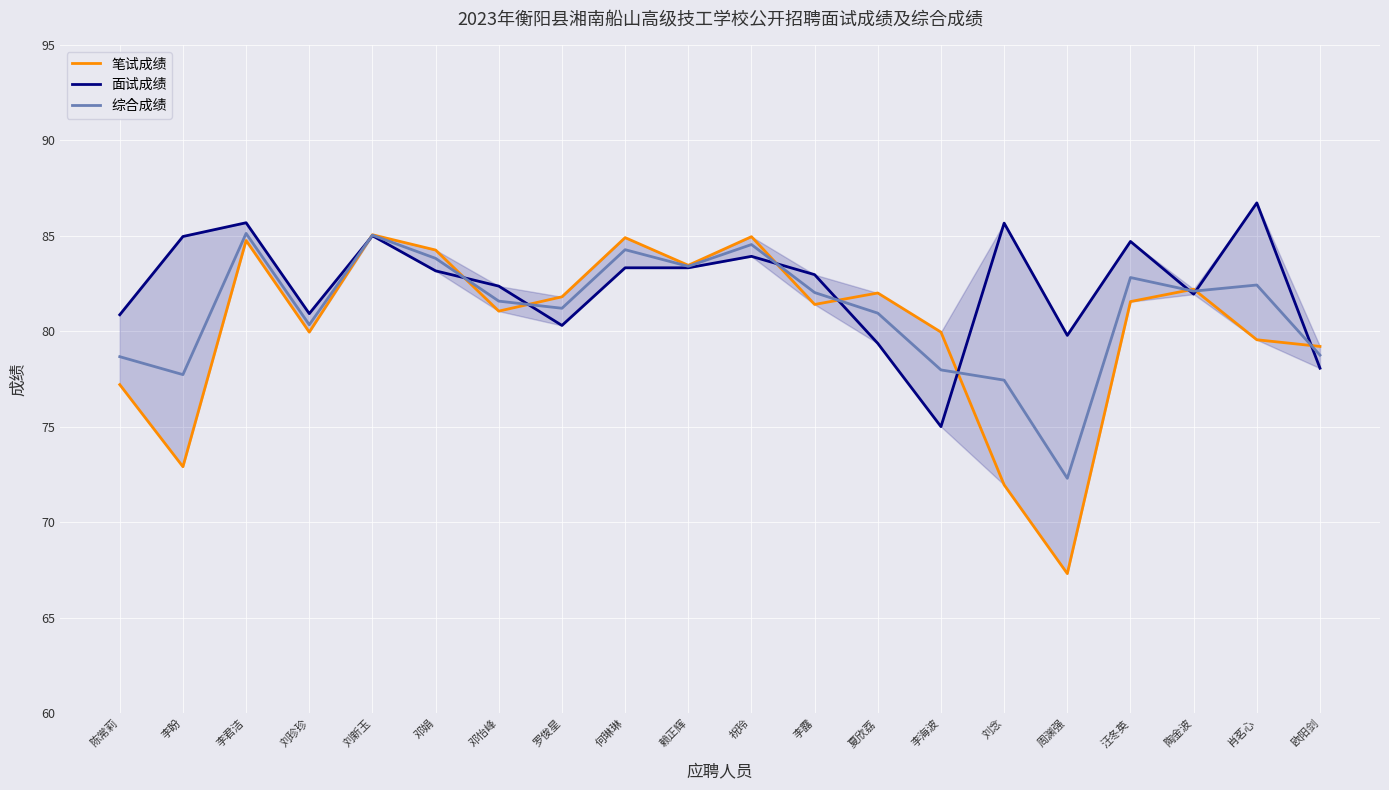

Count the number of data series in this chart.

3